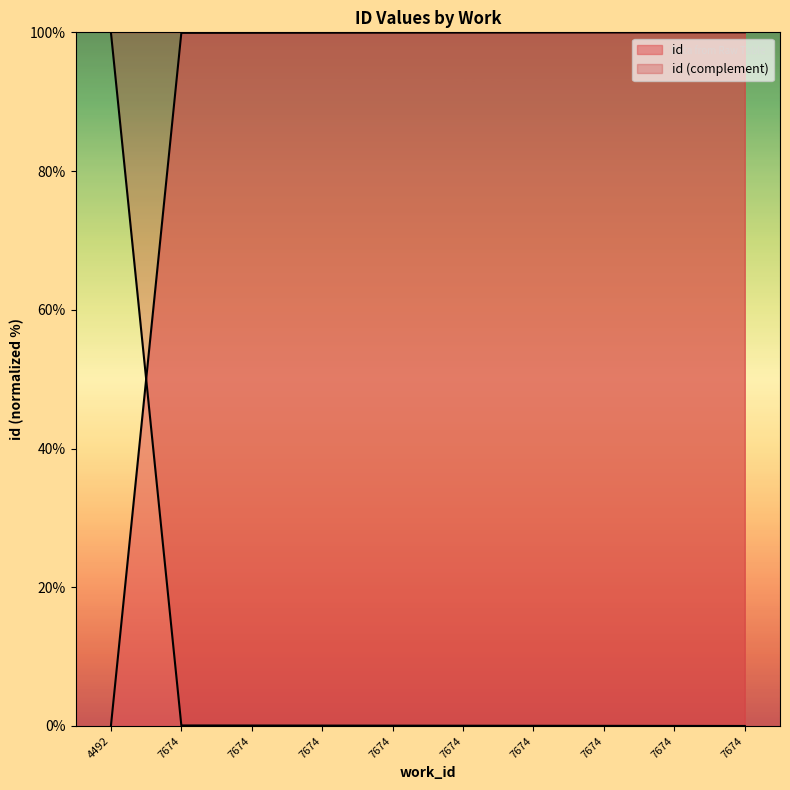

True or false: the data shows 154.4 at 7674.

False